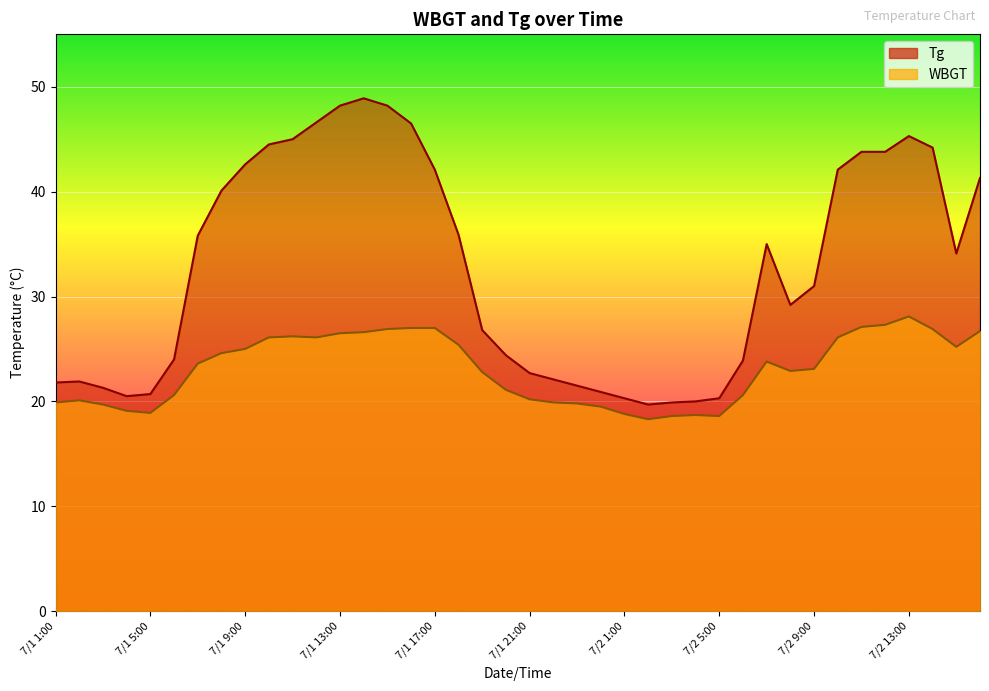

What is the difference between the Tg values at 7/2 7:00 and 7/1 8:00?

5.1